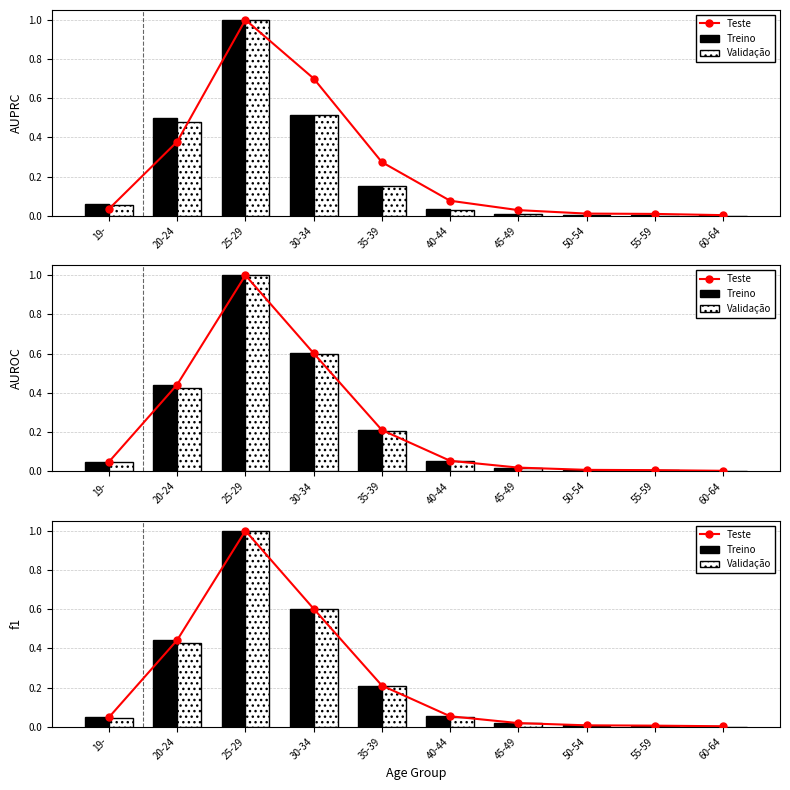

What is the sum of all Validação values?

2.4